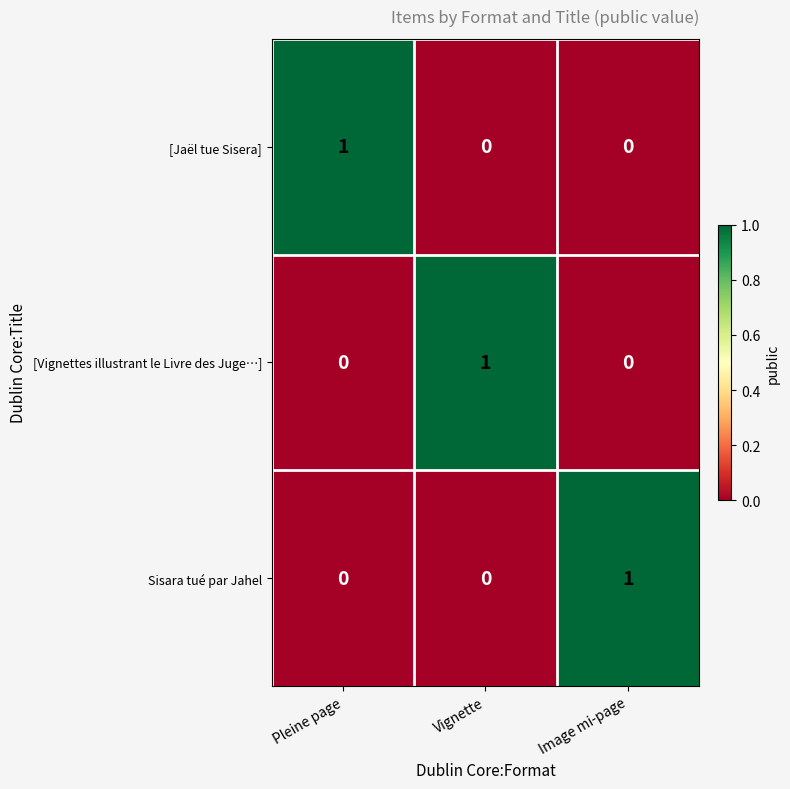

How many distinct data groups are displayed?

3